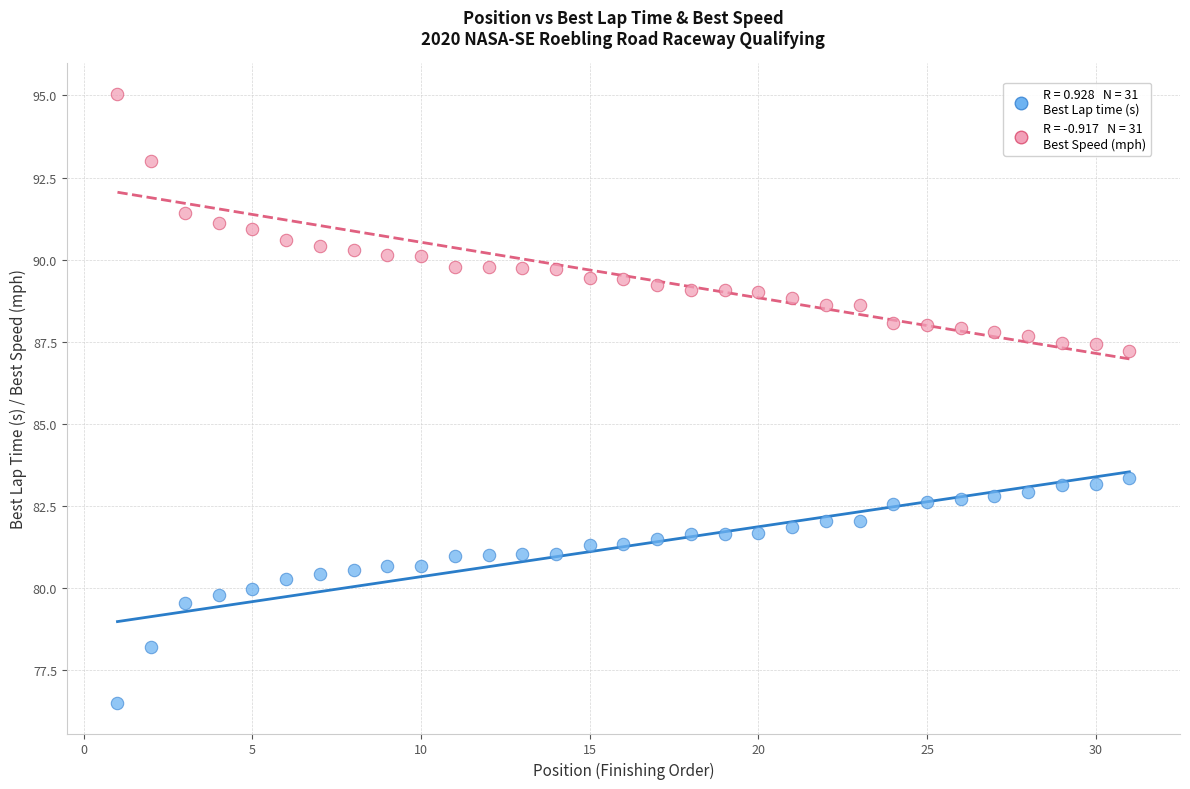

Across all data points, what is the range of X values (max minus min)?

30.0